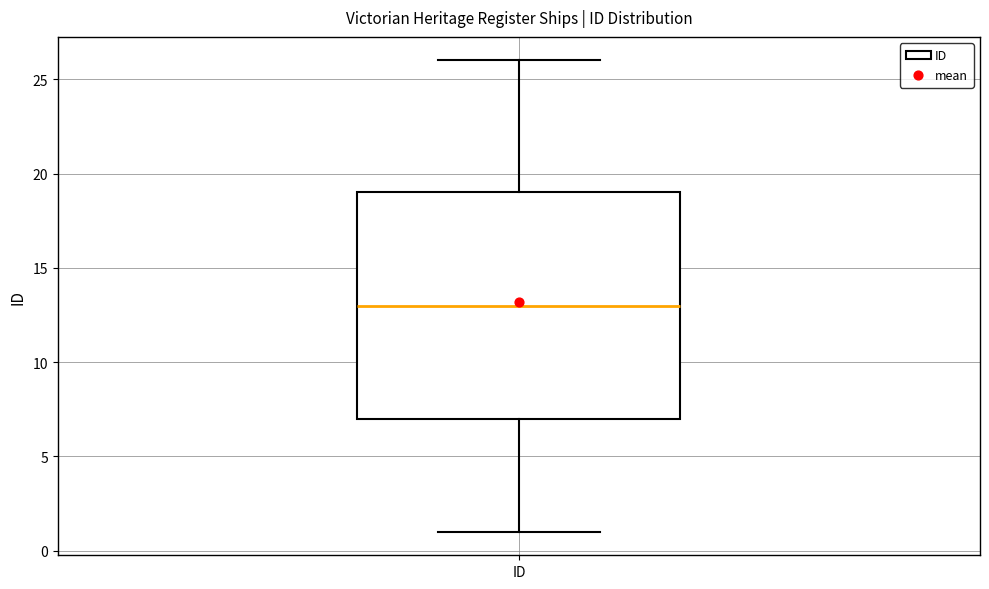

Where does the lower whisker of the box for ID end on the y-axis? The values are not printed on the chart, so give them approximately, as read against the axis.

1